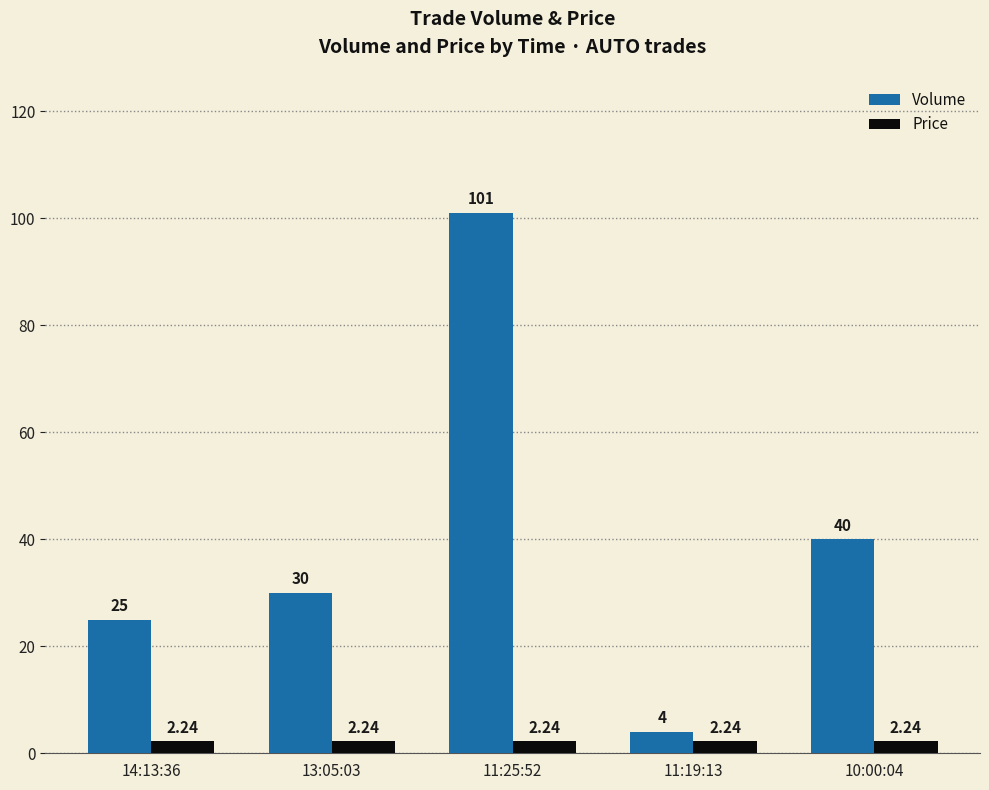

At which category is the sum across all series the highest?

11:25:52